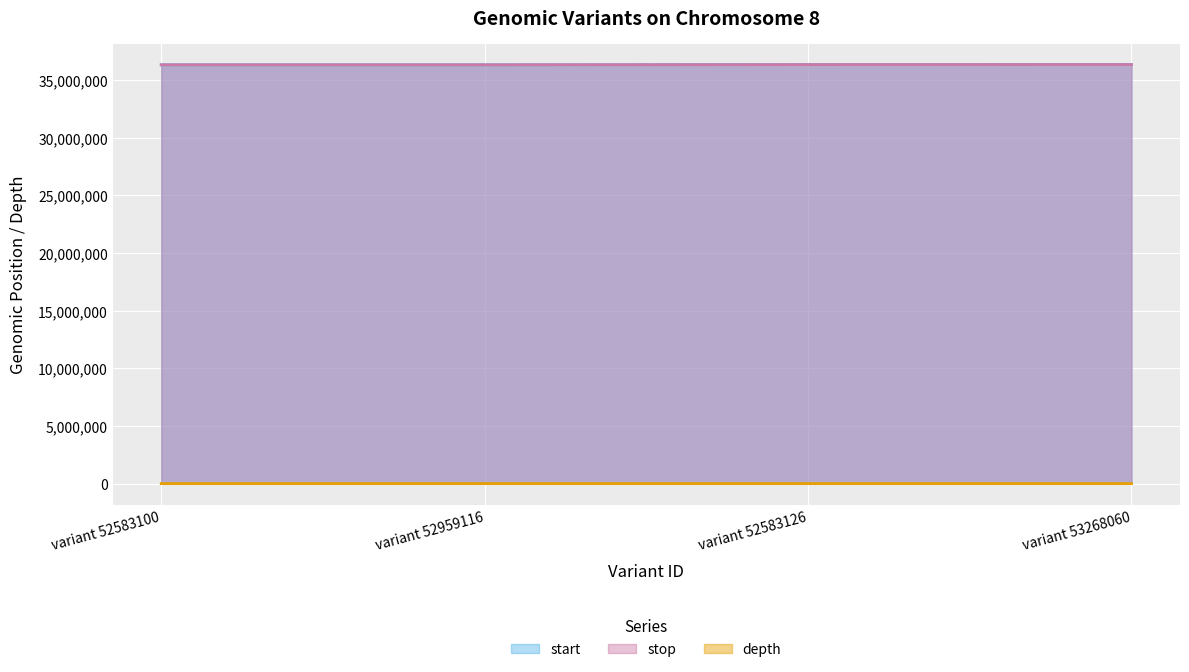

What is the minimum value for depth?

3